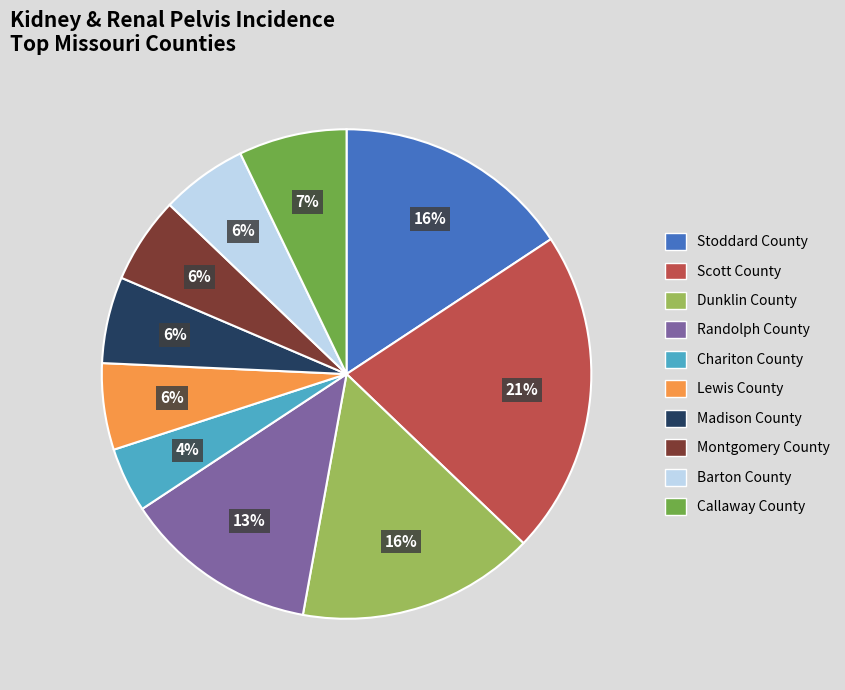

Does any single category account for the majority?

No